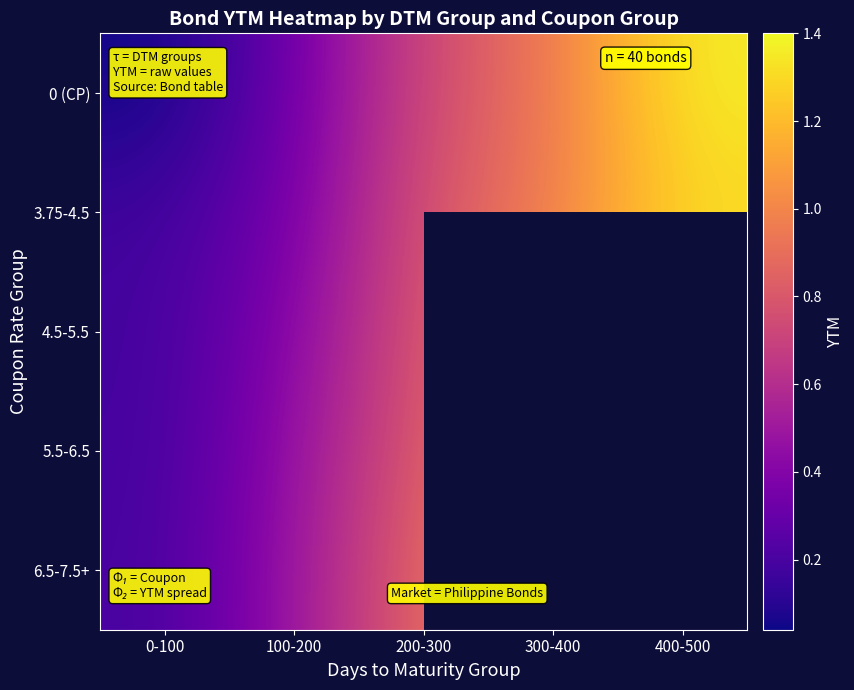

Which label corresponds to the smallest value in the chart?

0-100